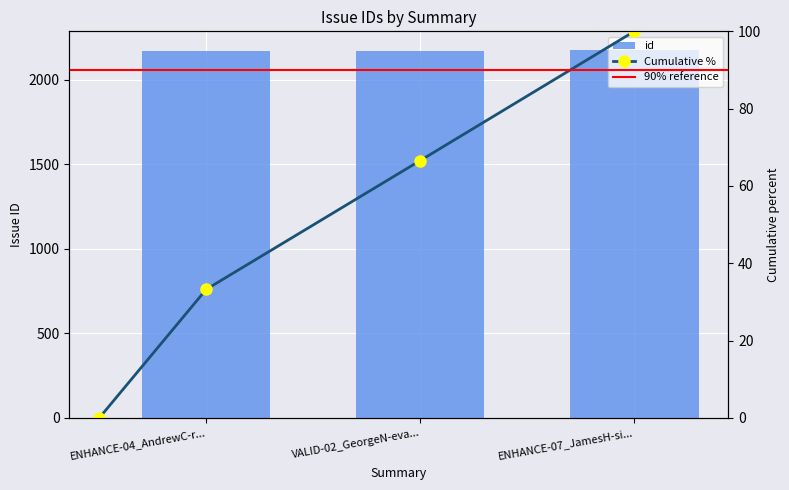

What is the minimum value for id?

2167